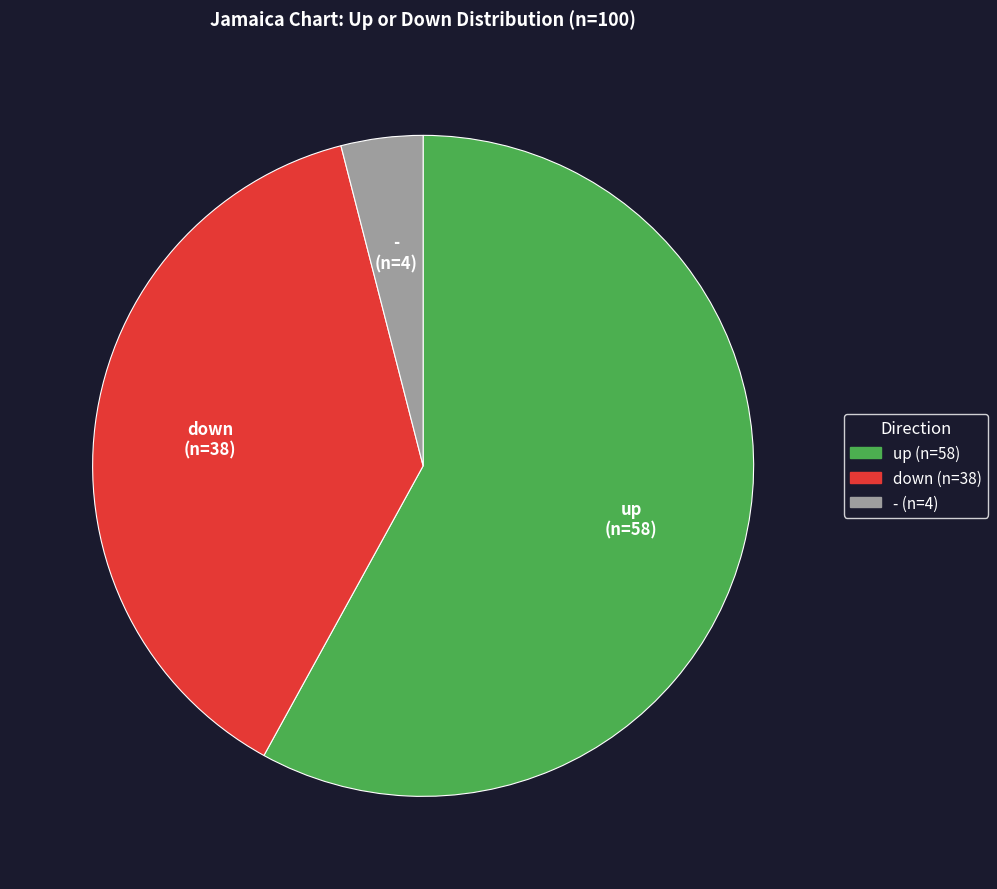

True or false: down accounts for 46% of the total.

False